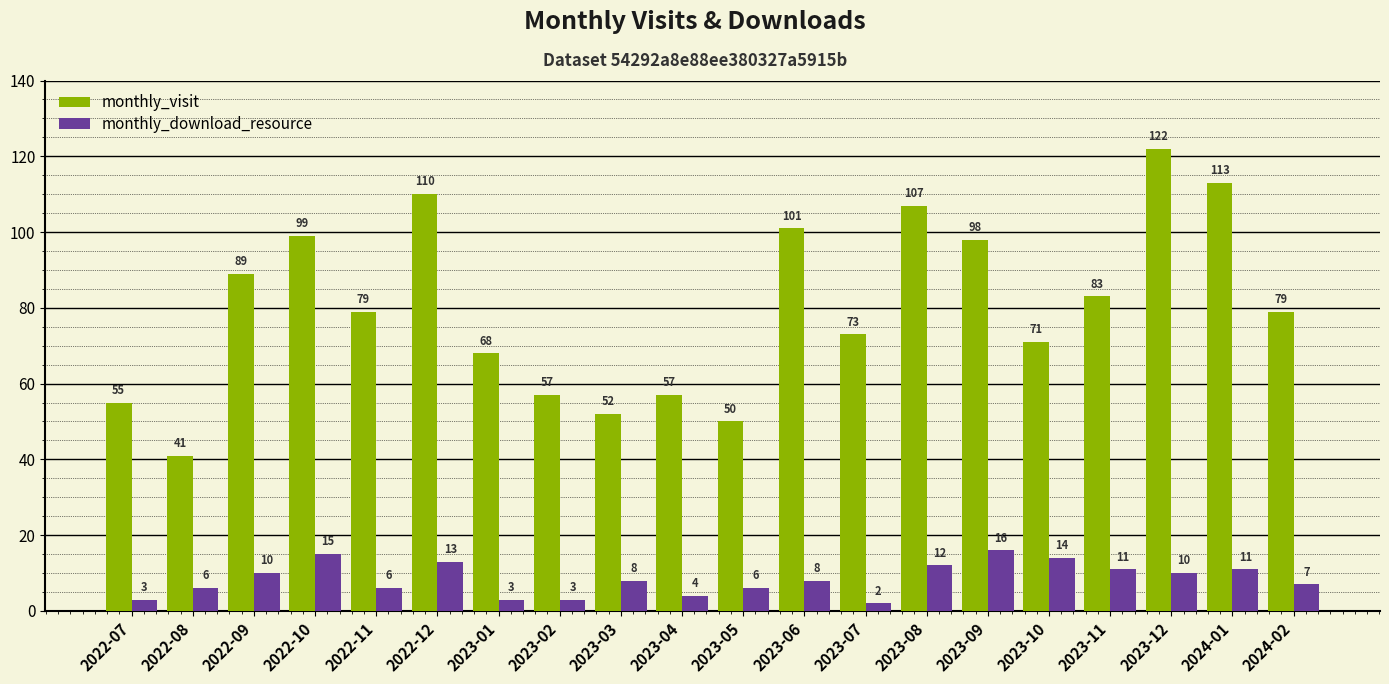

How many series are shown in this chart?

2